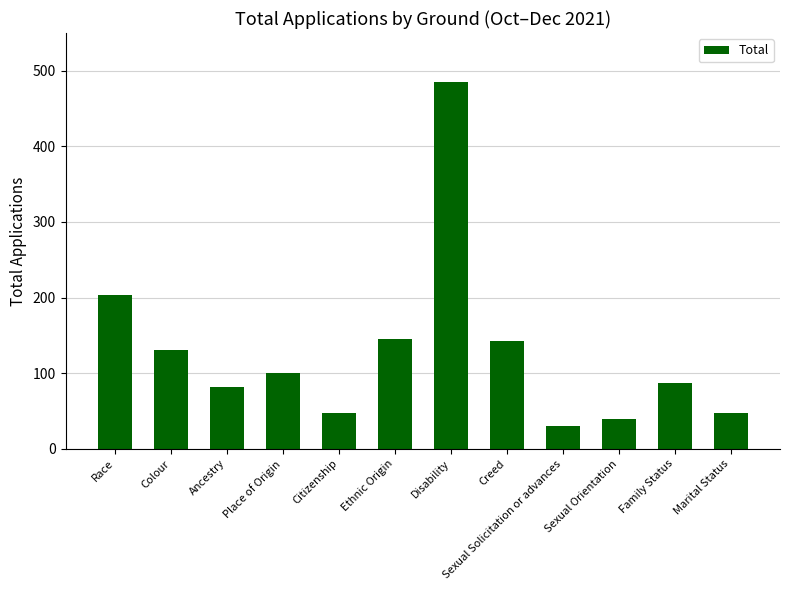

Which has a higher value, Sexual Solicitation or advances or Ancestry?

Ancestry